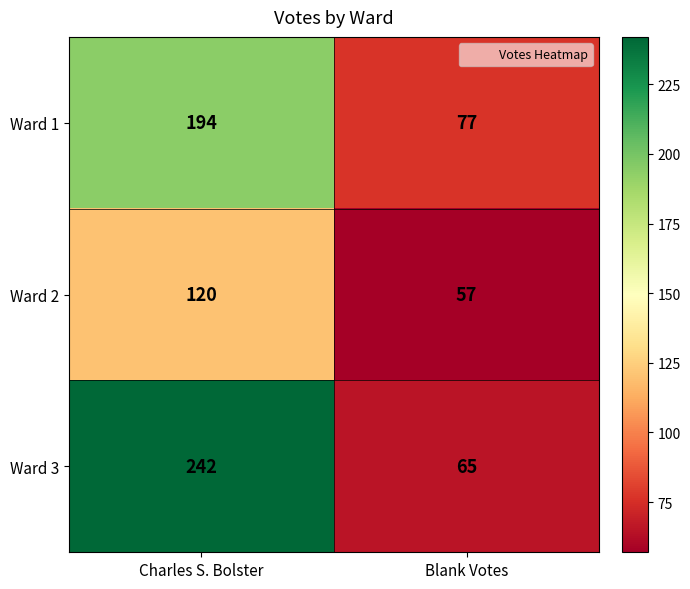

At how many categories does at least one series exceed 154?

1